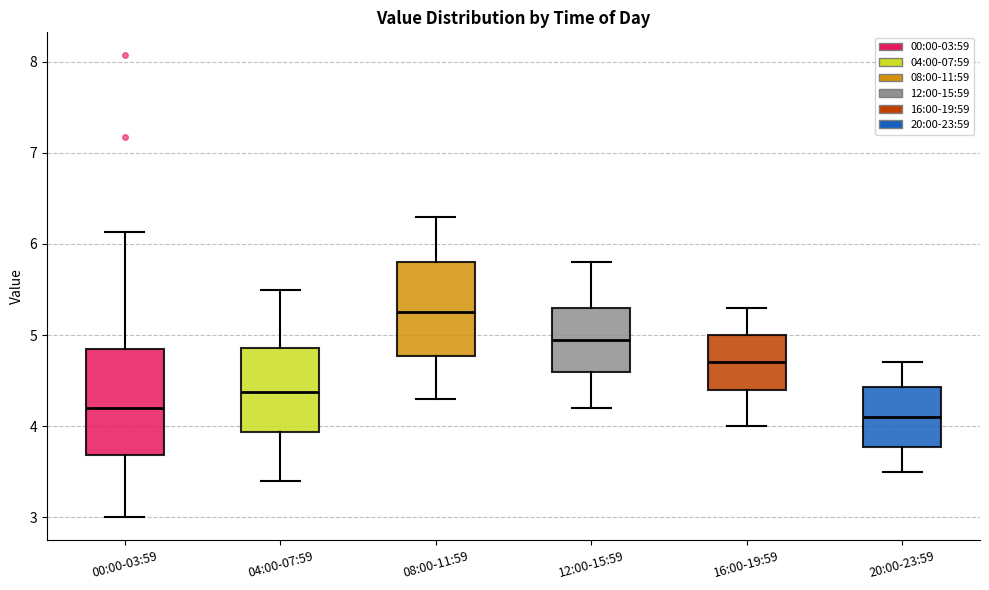

Where does the upper whisker of the box for 16:00-19:59 end on the y-axis? The values are not printed on the chart, so give them approximately, as read against the axis.

5.3